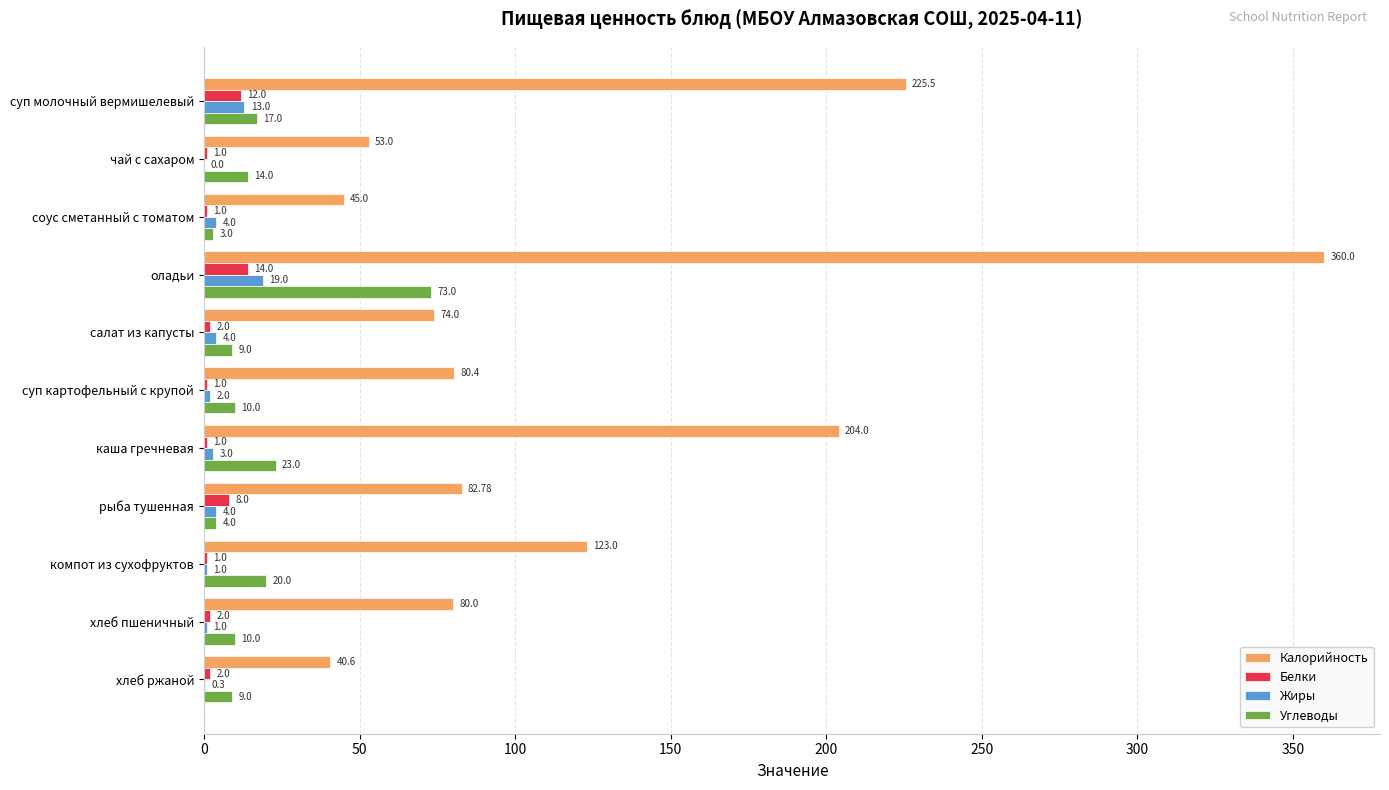

What is the maximum value for Жиры?

19.0